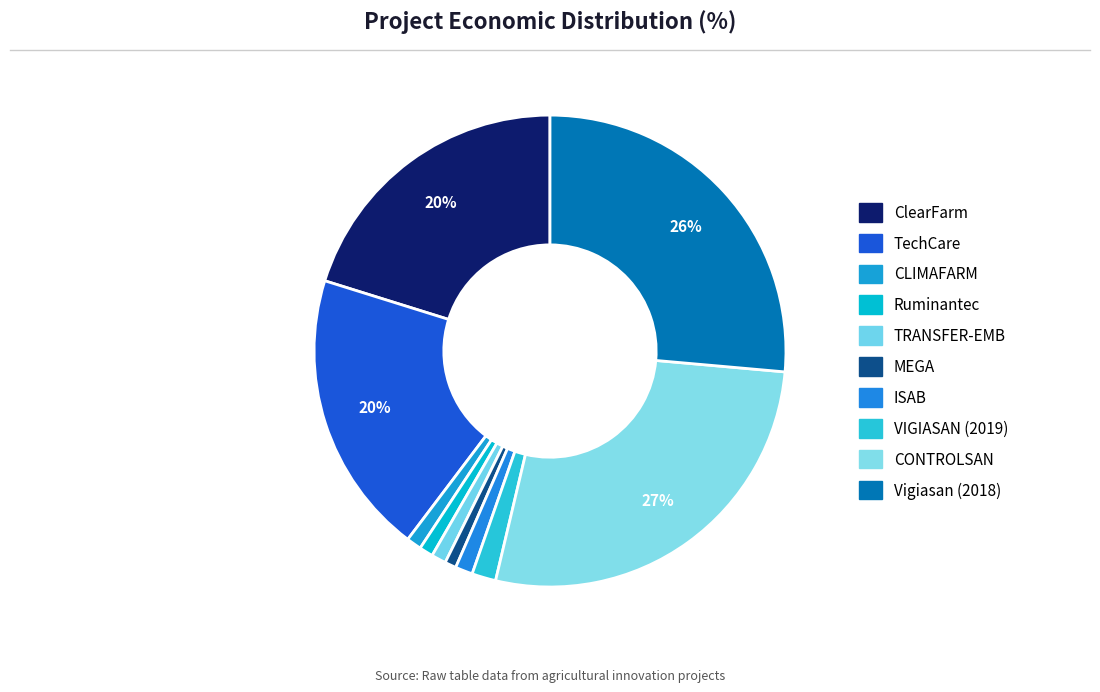

Which slice is the largest?

CONTROLSAN